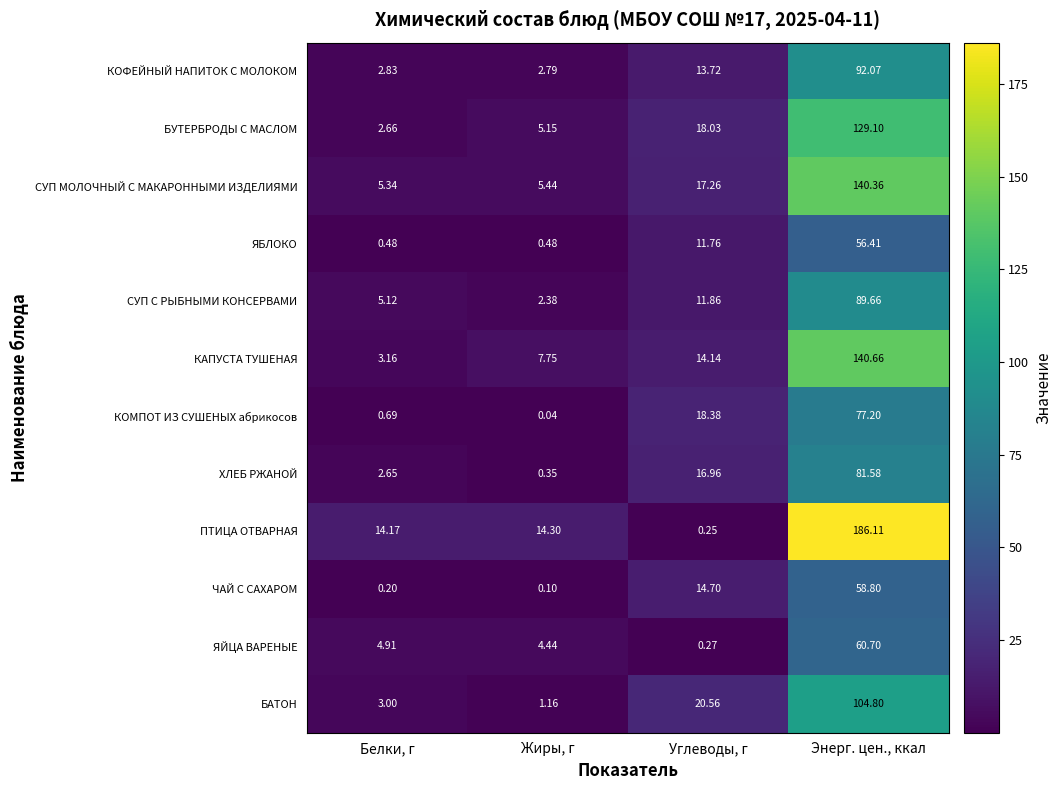

List the series in order of their peak value, highest first.

ПТИЦА ОТВАРНАЯ, КАПУСТА ТУШЕНАЯ, СУП МОЛОЧНЫЙ С МАКАРОННЫМИ ИЗДЕЛИЯМИ, БУТЕРБРОДЫ С МАСЛОМ, БАТОН, КОФЕЙНЫЙ НАПИТОК С МОЛОКОМ, СУП С РЫБНЫМИ КОНСЕРВАМИ, ХЛЕБ РЖАНОЙ, КОМПОТ ИЗ СУШЕНЫХ абрикосов, ЯЙЦА ВАРЕНЫЕ, ЧАЙ С САХАРОМ, ЯБЛОКО